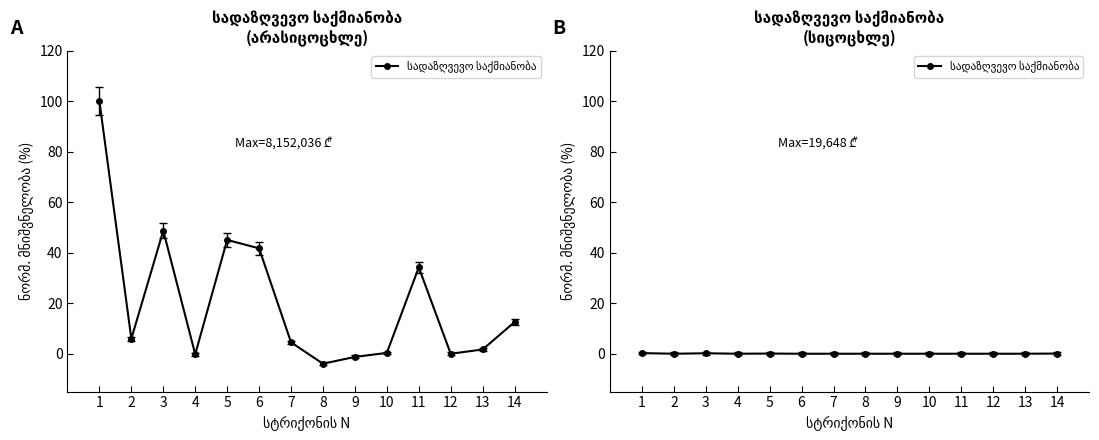

Count the values in the range 0 to 1.

14